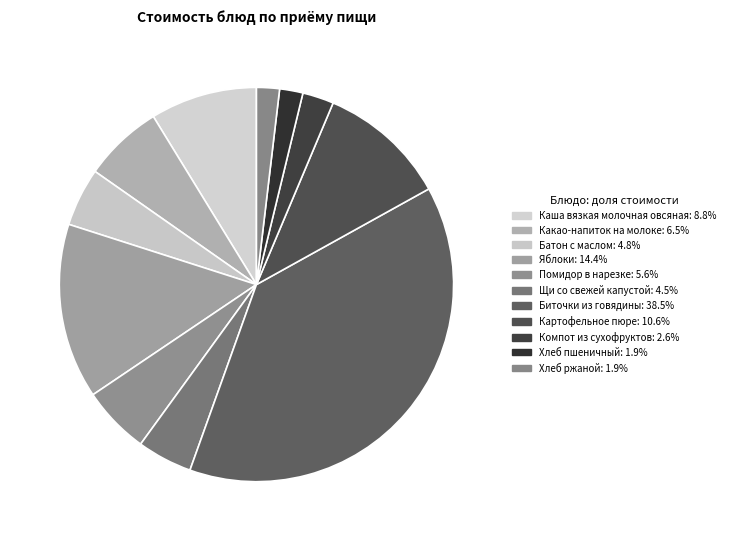

How many segments does this pie chart have?

11